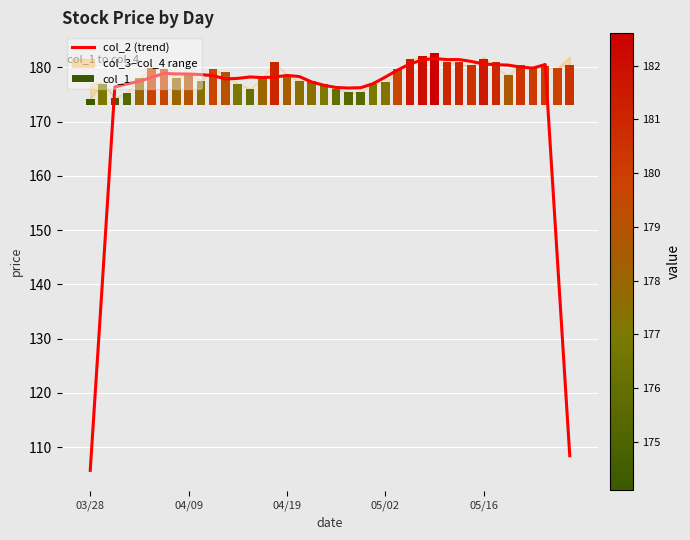

What is the difference between the maximum and minimum values in the col_1 series?

8.5